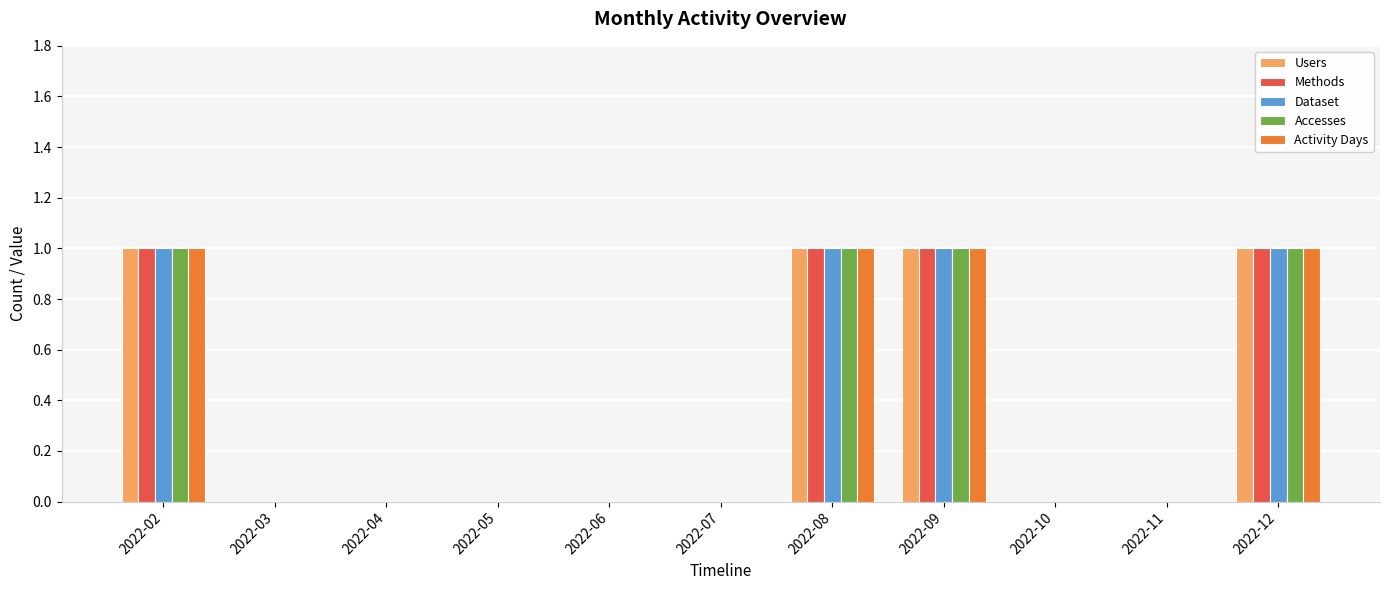

What is the sum of all Users values?

4